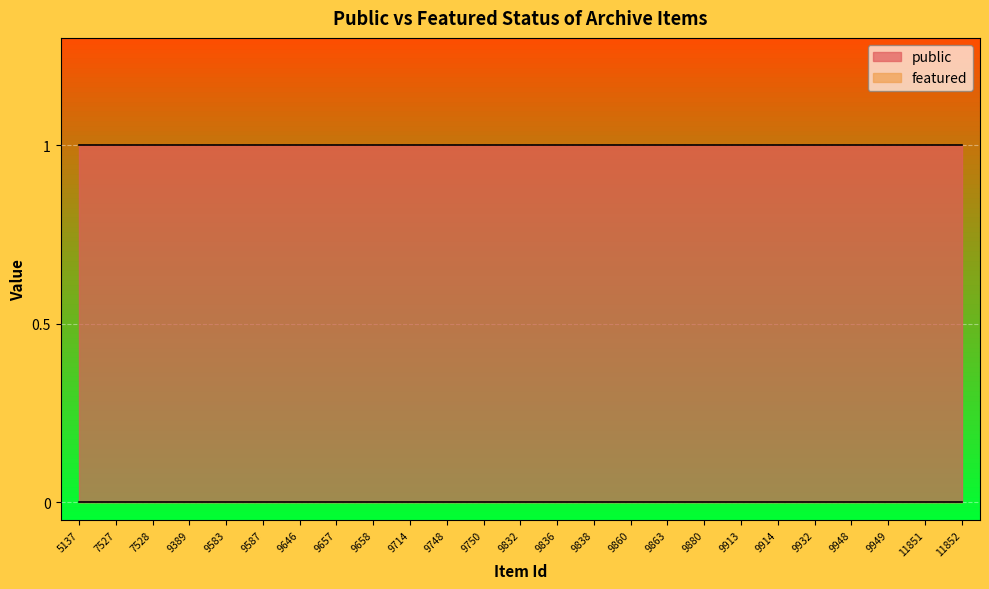

True or false: public and featured cross at least once.

False